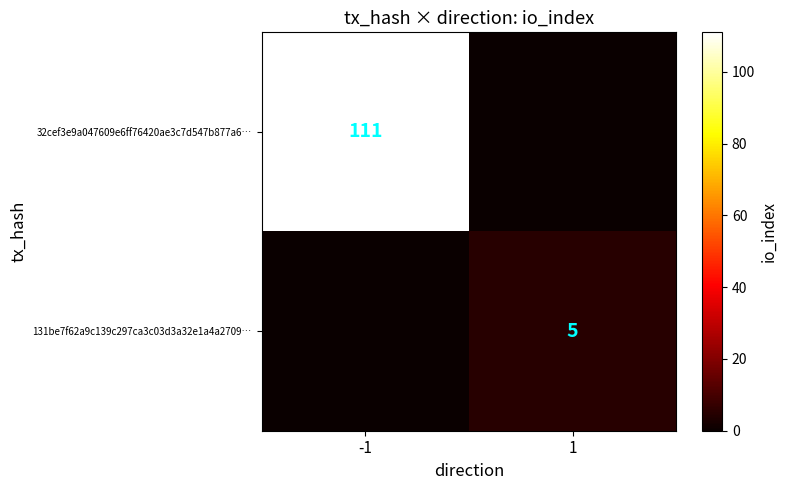

The 32cef3e9a047609e6ff76420ae3c7d547b877a6… series shows 25 at -1. True or false?

False